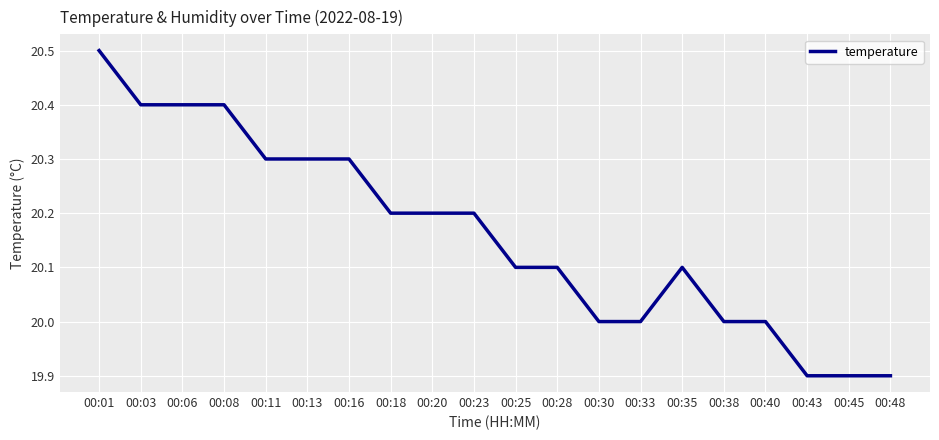

Which has a higher value, 00:43 or 00:35?

00:35